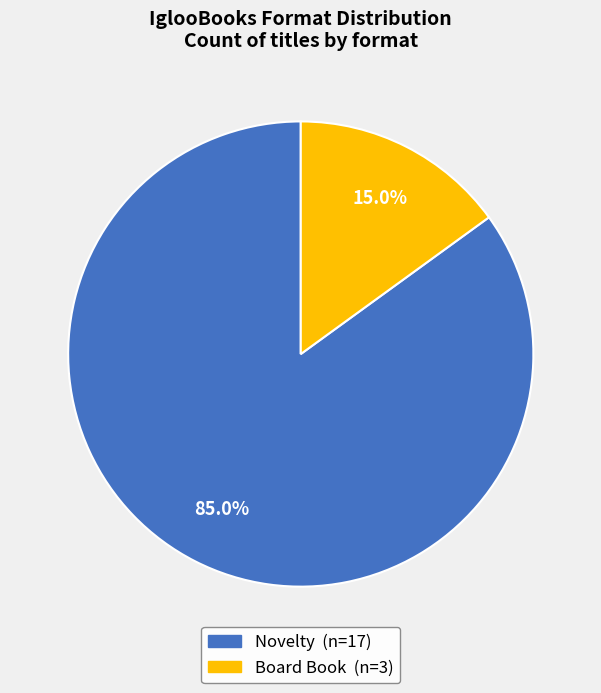

What is the ratio of the value at Novelty to the value at Board Book?

5.7